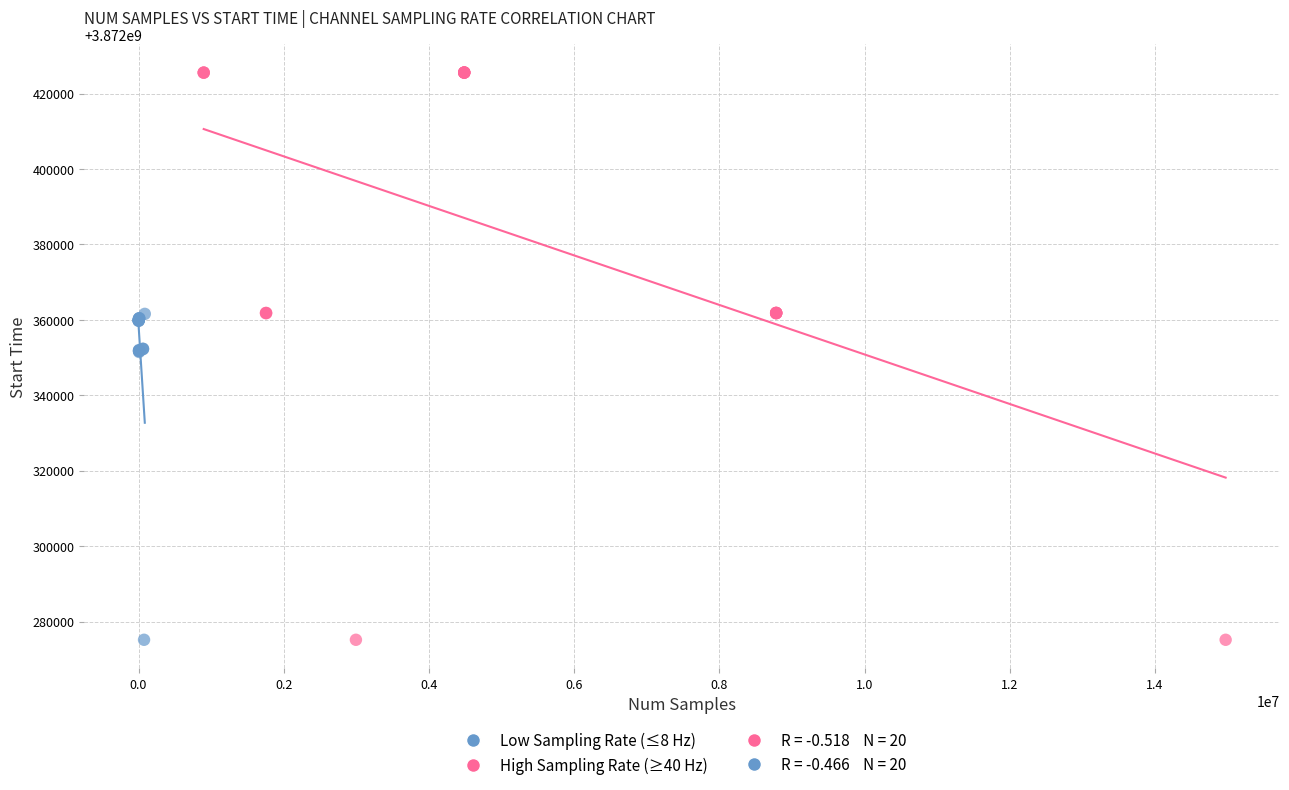

Which series reaches the maximum Y coordinate?

High Sampling Rate (≥40 Hz)